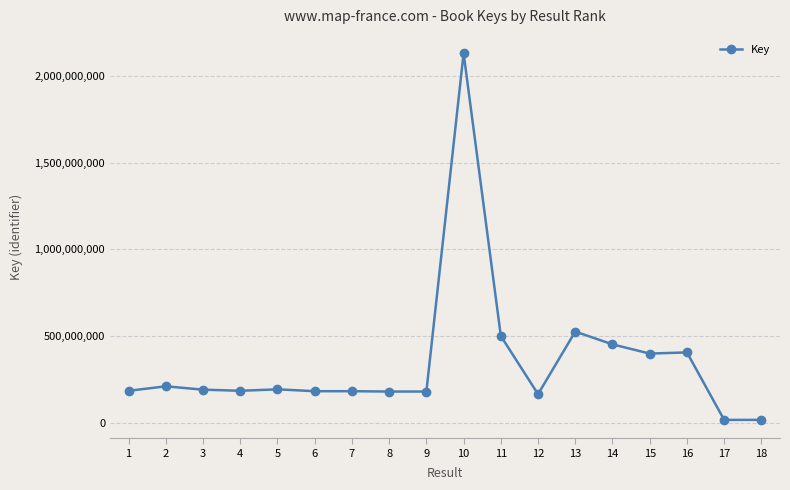

True or false: there are more than 1 points higher than both neighbors.

True